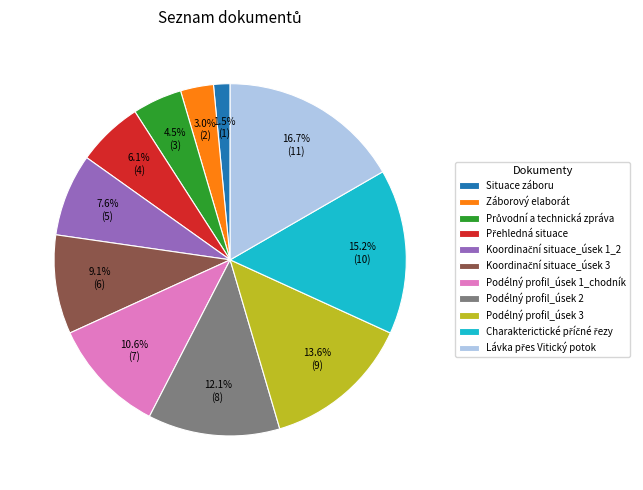

Which category has the smallest portion of the pie?

Situace záboru